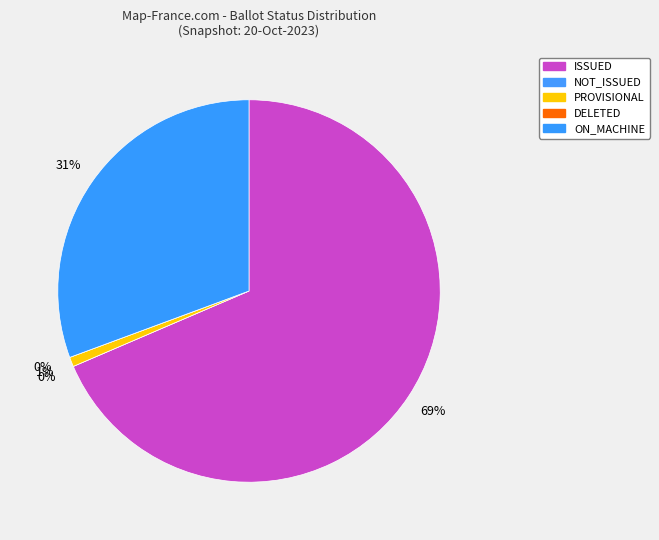

Count the number of slices in the pie.

5